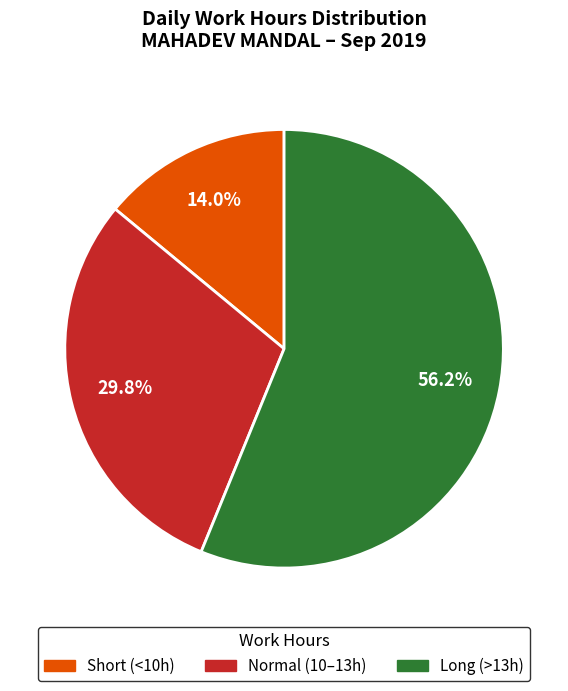

Is Normal (10–13h) the majority of the pie?

No